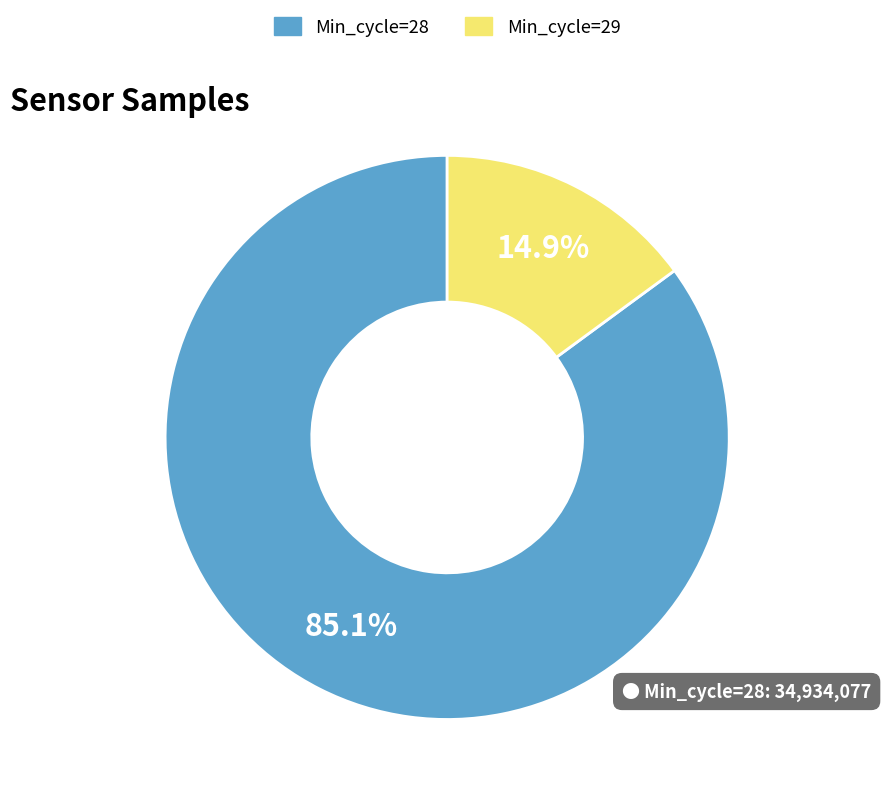

How many segments does this pie chart have?

2